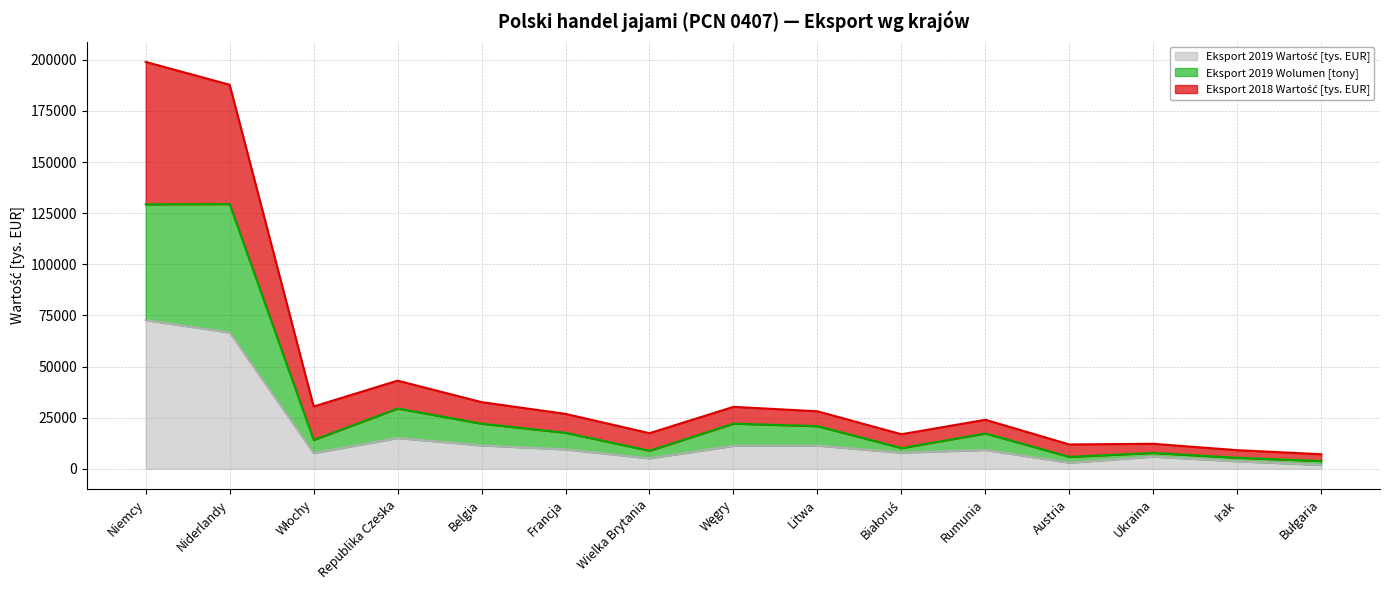

Does the chart display data point markers on the line(s)?

No